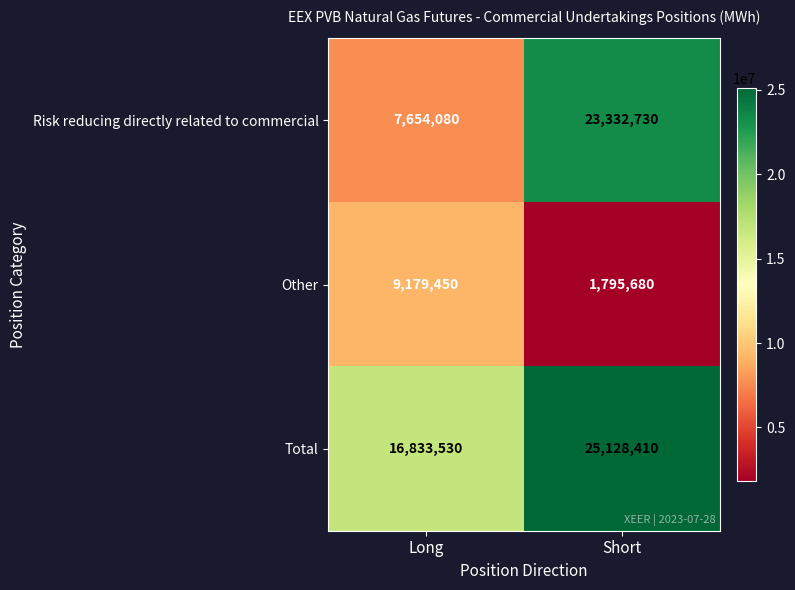

Rank the series by their average value, from highest to lowest.

Total, Risk reducing directly related to commercial, Other